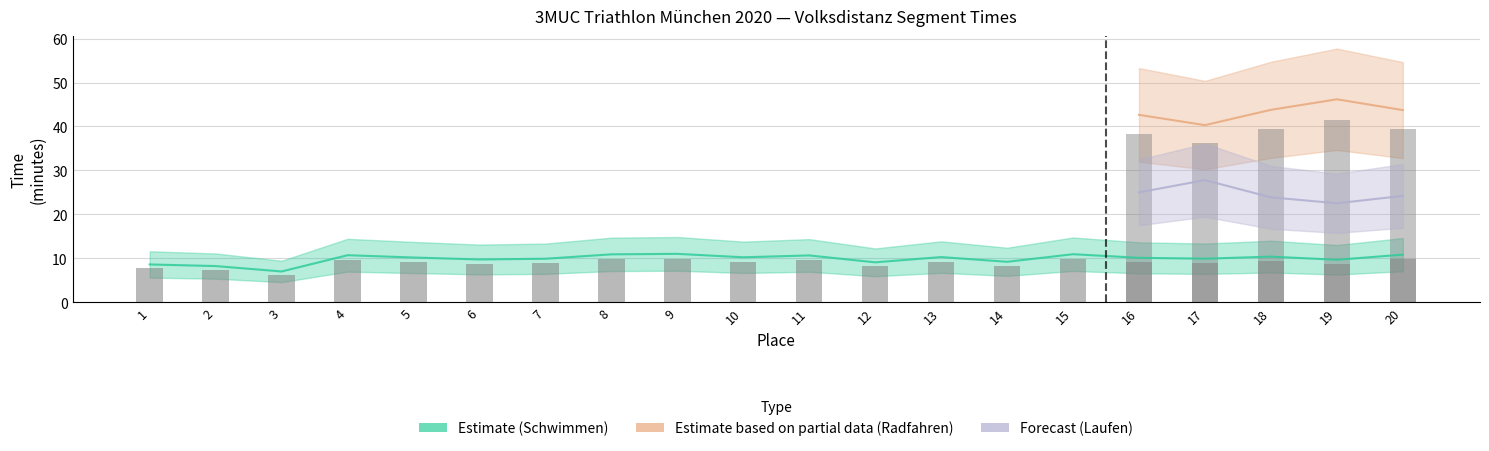

What is the minimum value for Schwimmen_min?

7.0